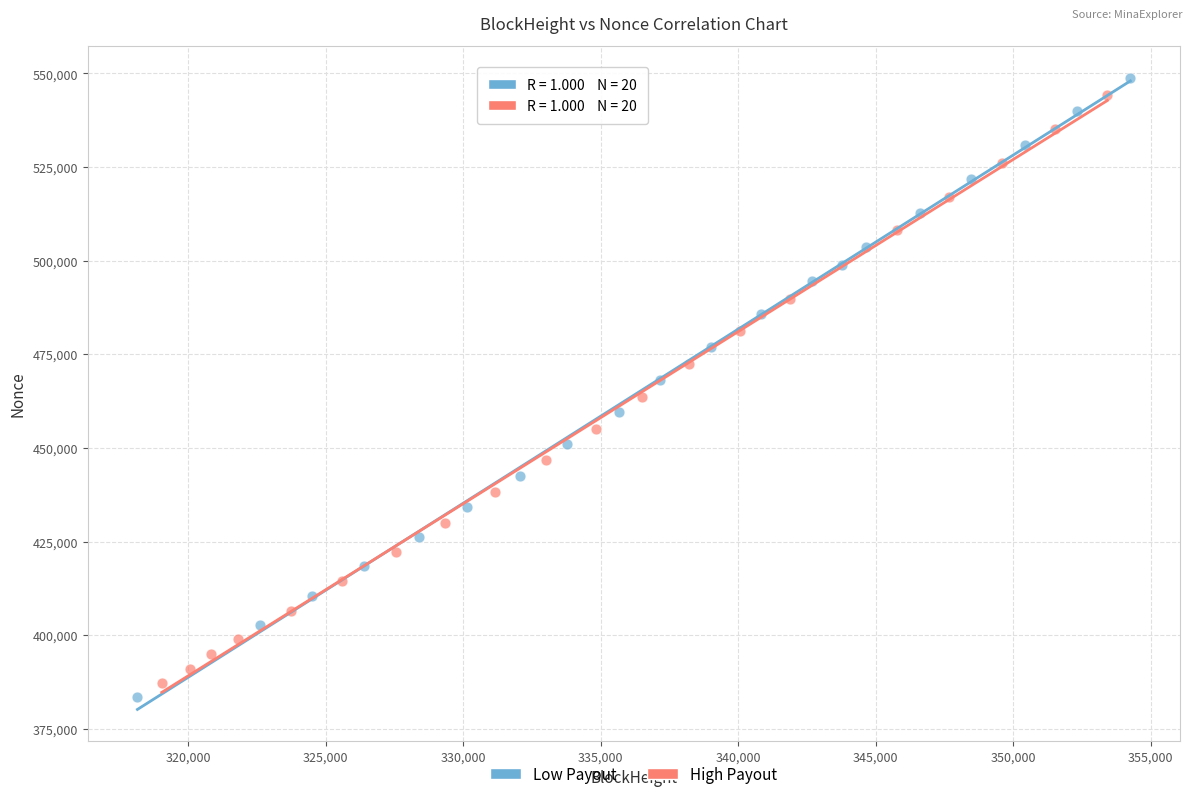

What are all the series names shown in the legend?

Low Payout, High Payout